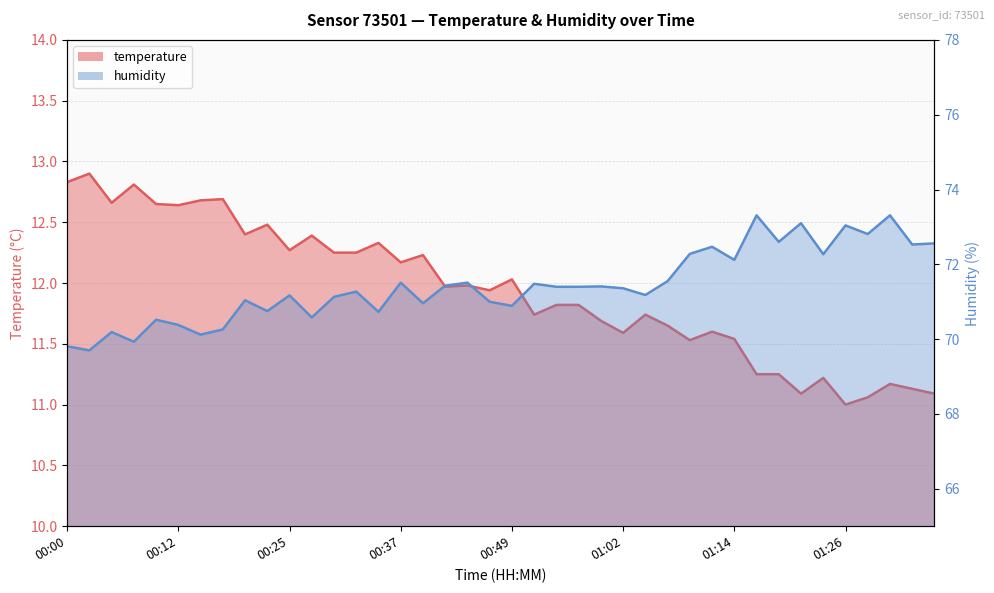

At which category does the chart reach its peak across all series?

01:17